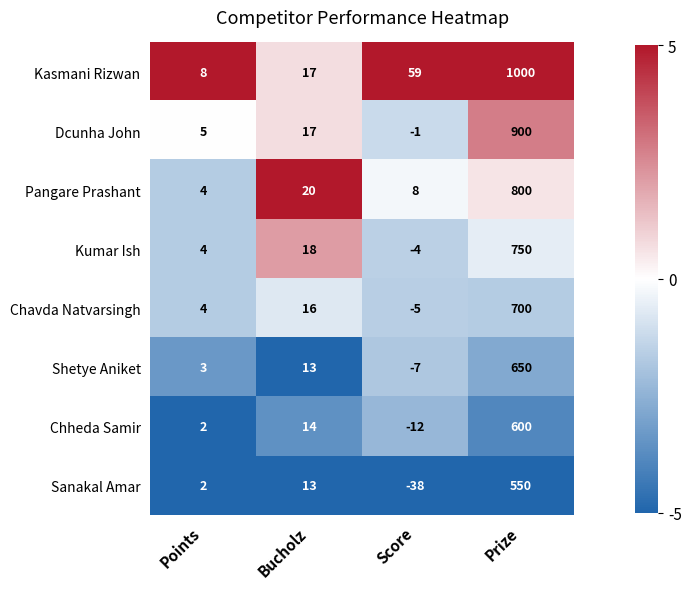

True or false: Chavda Natvarsingh has a value of 1029 at Prize.

False